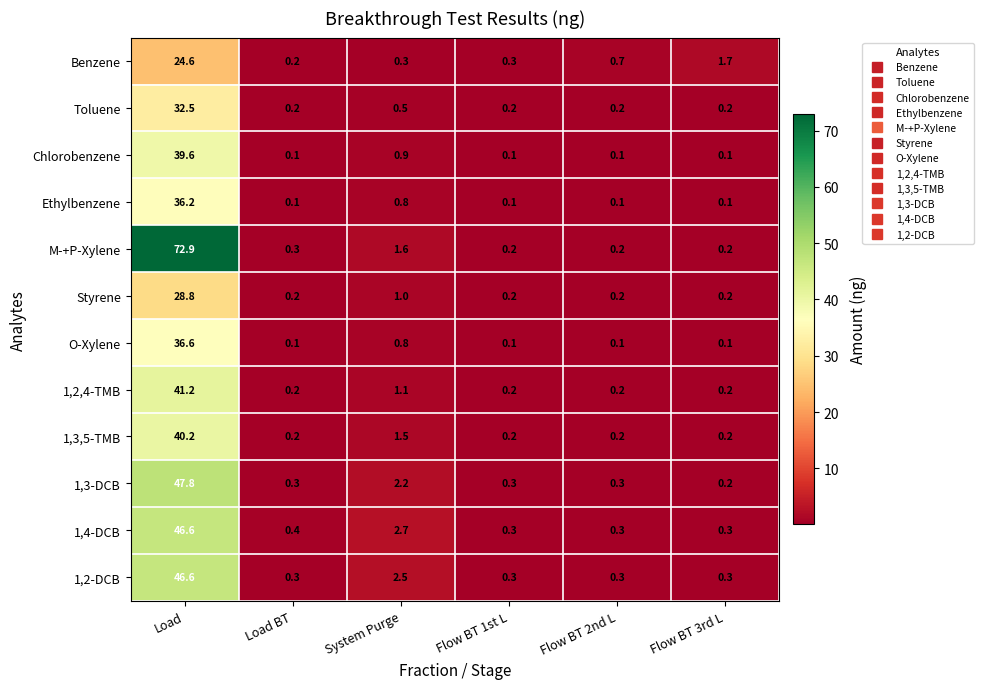

The value of M-+P-Xylene at Load is 104.8. True or false?

False